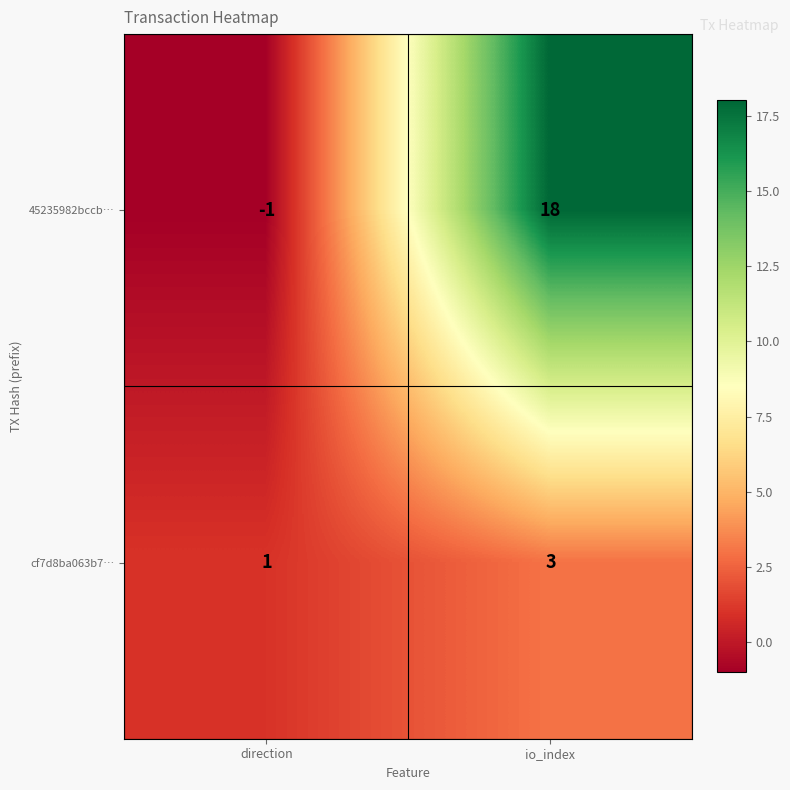

Reading left to right, transcribe all the data shown in this chart.

45235982bccb…: direction=-1	io_index=18
cf7d8ba063b7…: direction=1	io_index=3